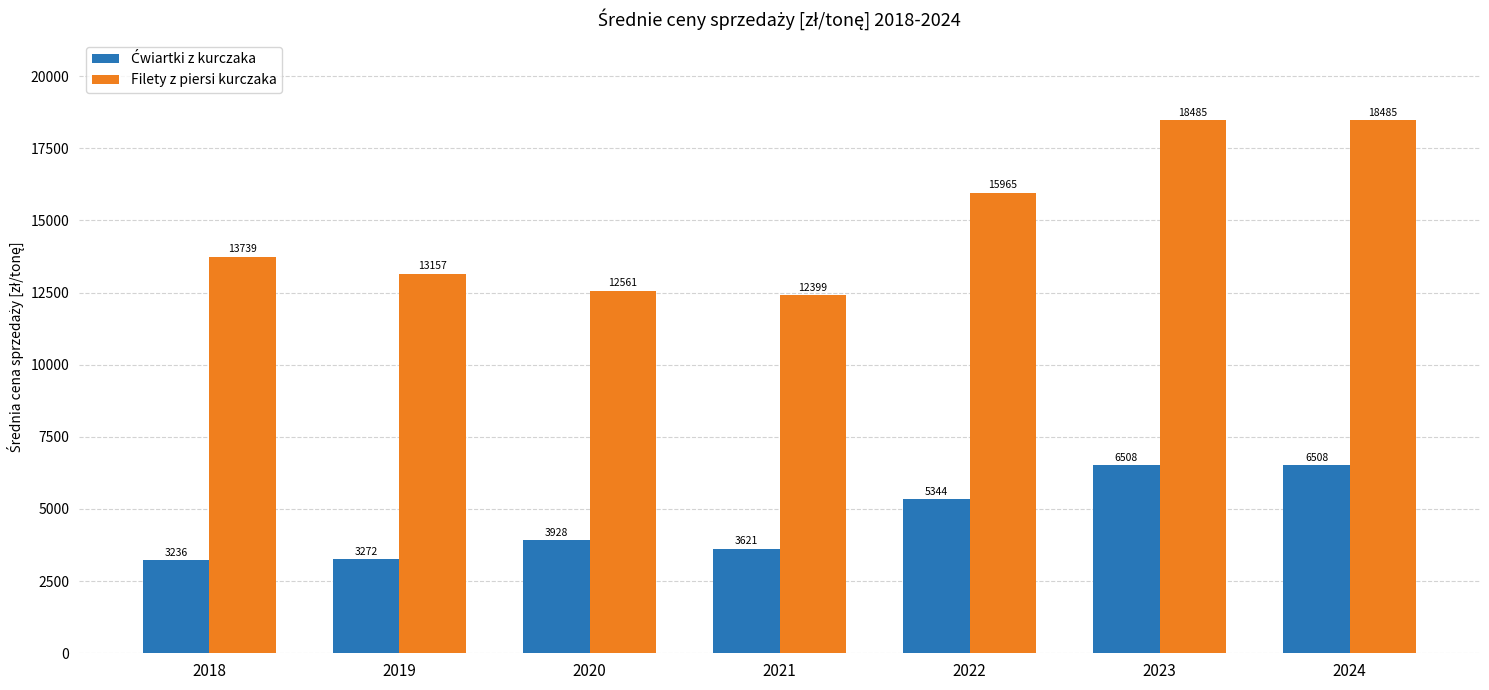

Which series has the largest range (max minus min)?

Filety z piersi kurczaka